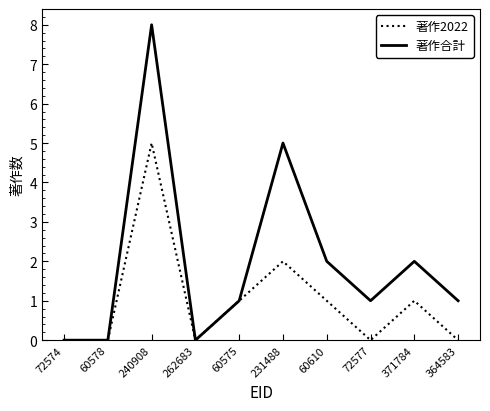

Is the value of 著作2022 at 262683 greater than the value of 著作合計 at 231488?

No